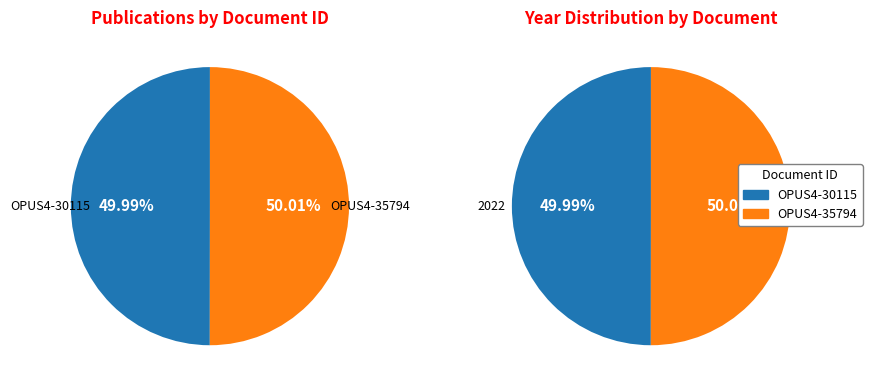

Is there any slice that represents more than half of the pie?

Yes